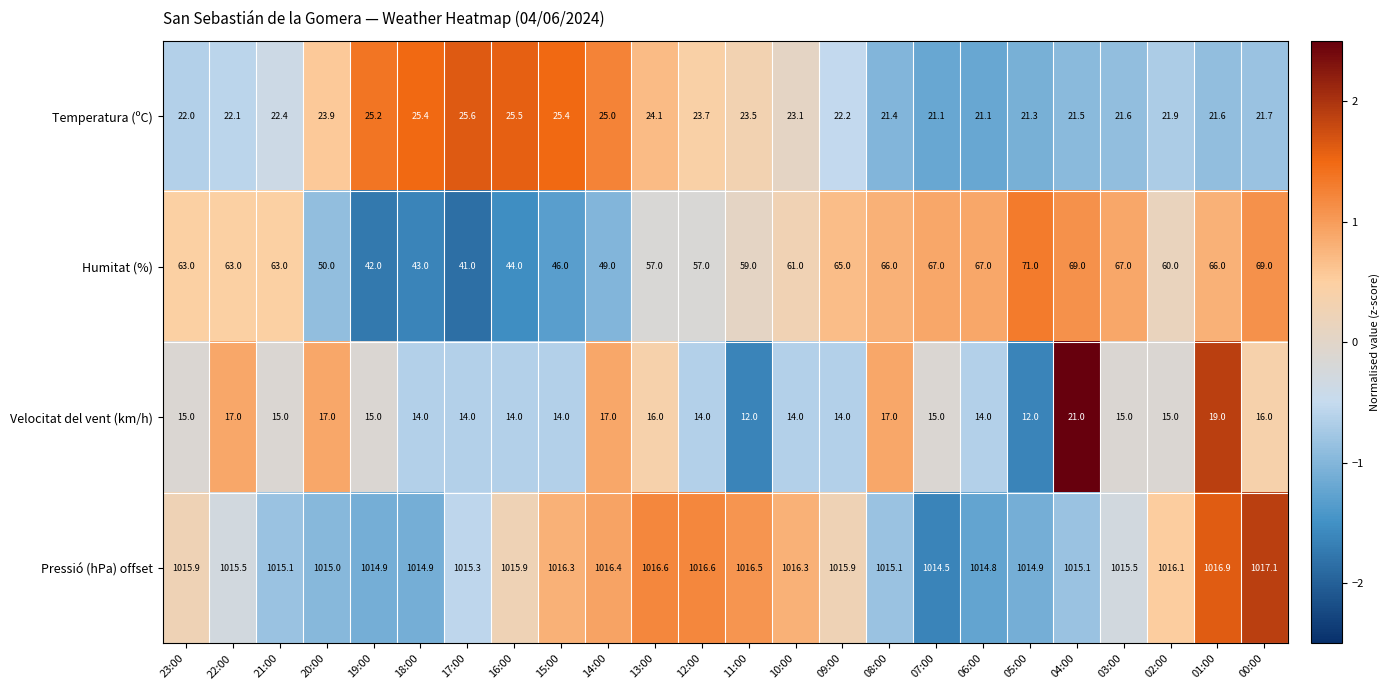

What is the difference between the second highest and second lowest values in the Temperatura (ºC) series?

4.4